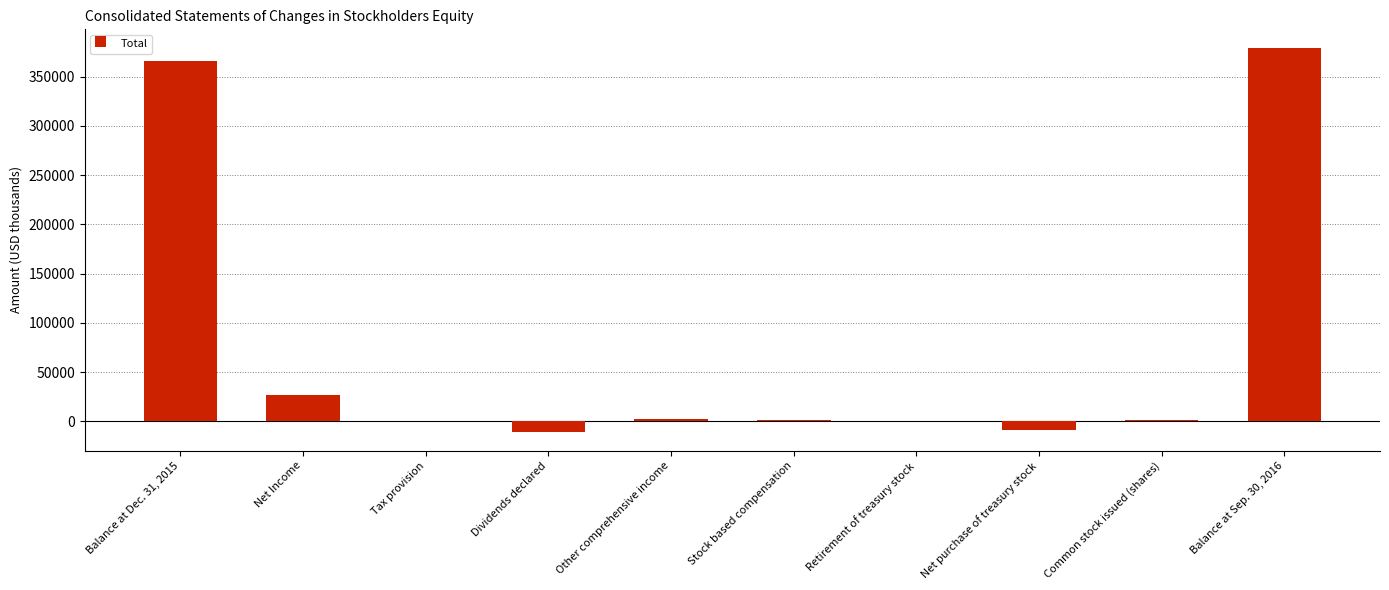

What is the maximum value shown in the chart?

378459